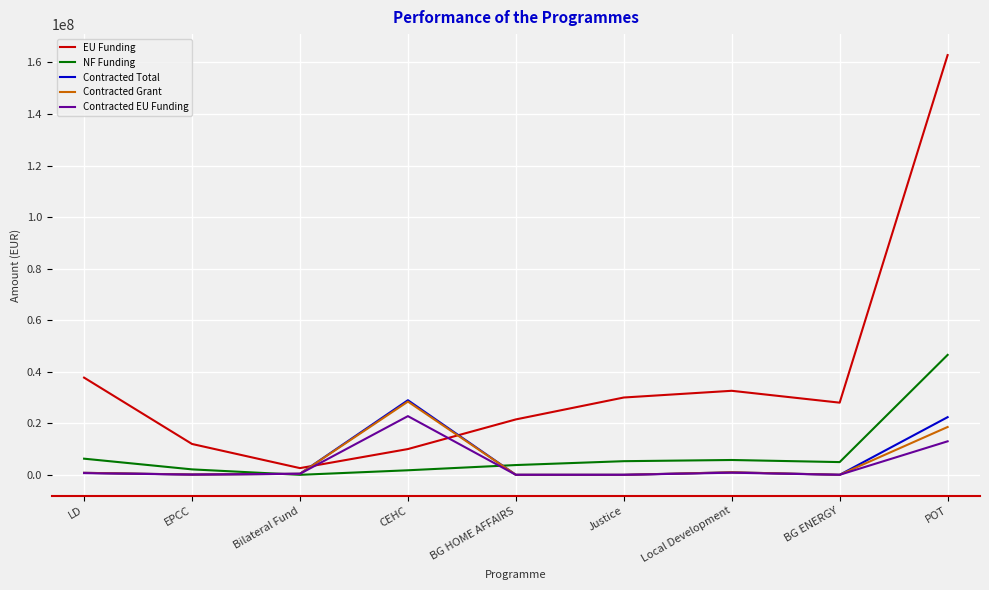

Is the value of Contracted Total at Local Development greater than the value of NF Funding at BG ENERGY?

No